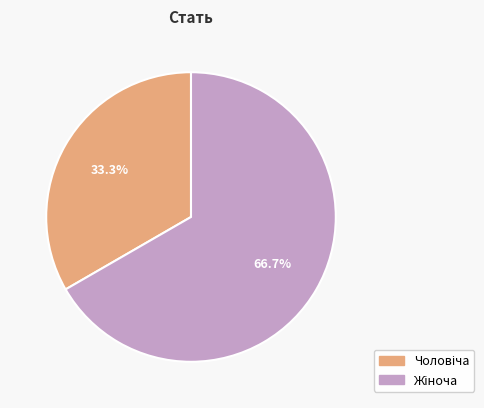

Is there any slice that represents more than half of the pie?

Yes